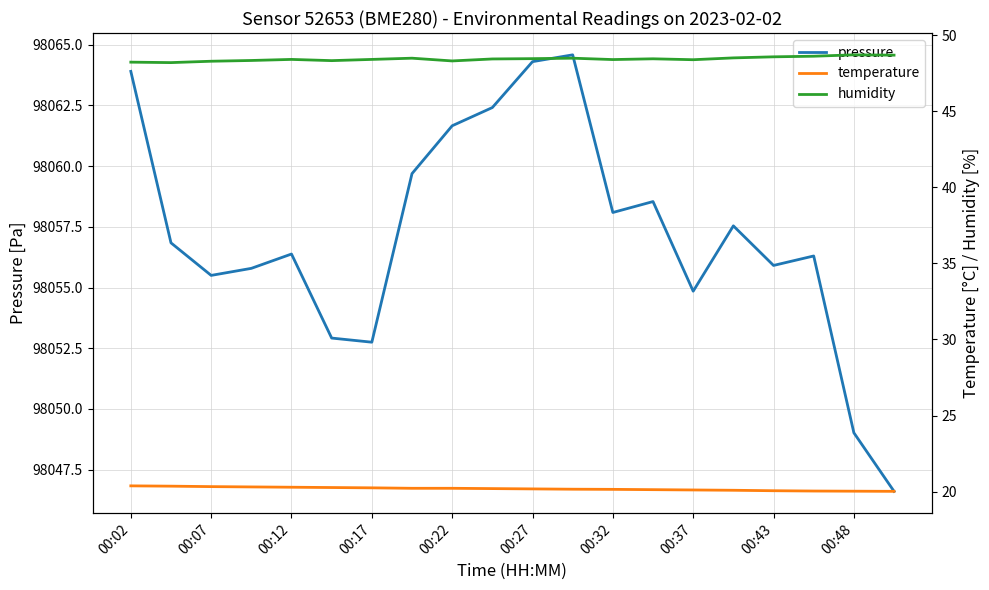

What is the difference between the highest and lowest values at 11?

98044.4